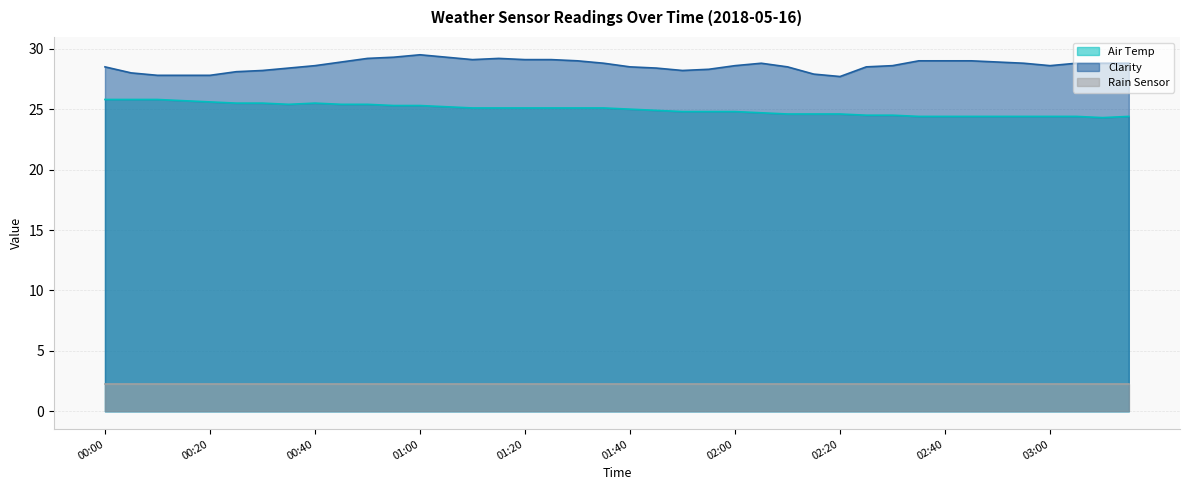

List the labels in order of Clarity value, smallest first.

02:20, 00:10, 00:15, 00:20, 02:15, 00:05, 00:25, 00:30, 01:50, 01:55, 00:35, 01:45, 00:00, 01:40, 02:10, 02:25, 00:40, 02:00, 02:30, 03:00, 01:35, 02:05, 02:55, 03:05, 03:10, 03:15, 00:45, 02:50, 01:30, 02:35, 02:40, 02:45, 01:10, 01:20, 01:25, 00:50, 01:15, 00:55, 01:05, 01:00